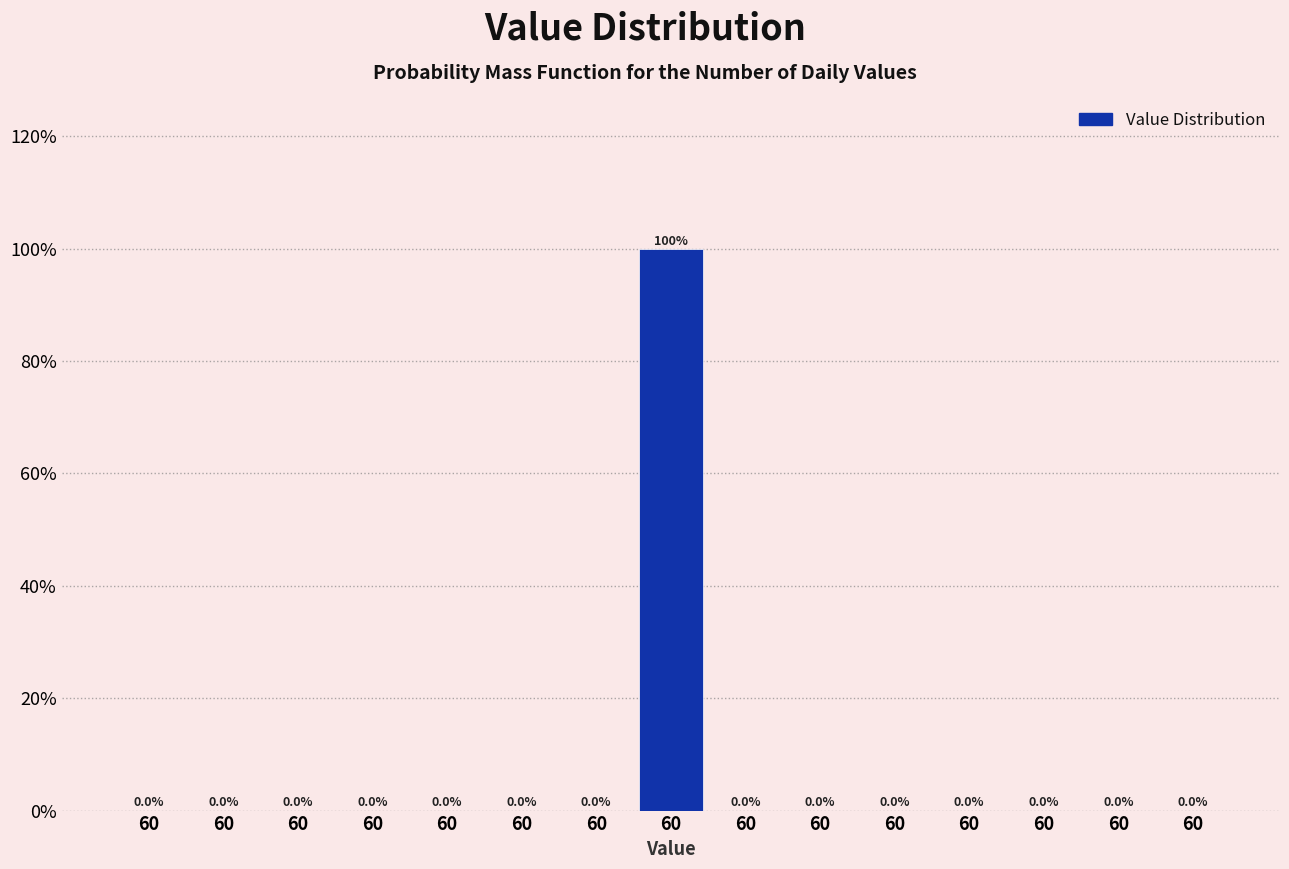

Count the number of data series in this chart.

1